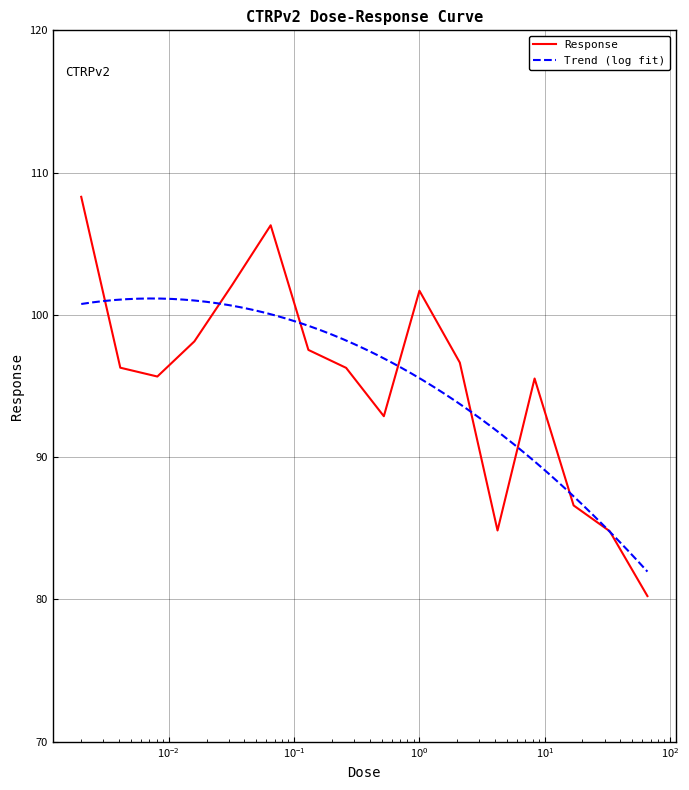

The chart shows a value of 97.5 at 0.13. True or false?

True